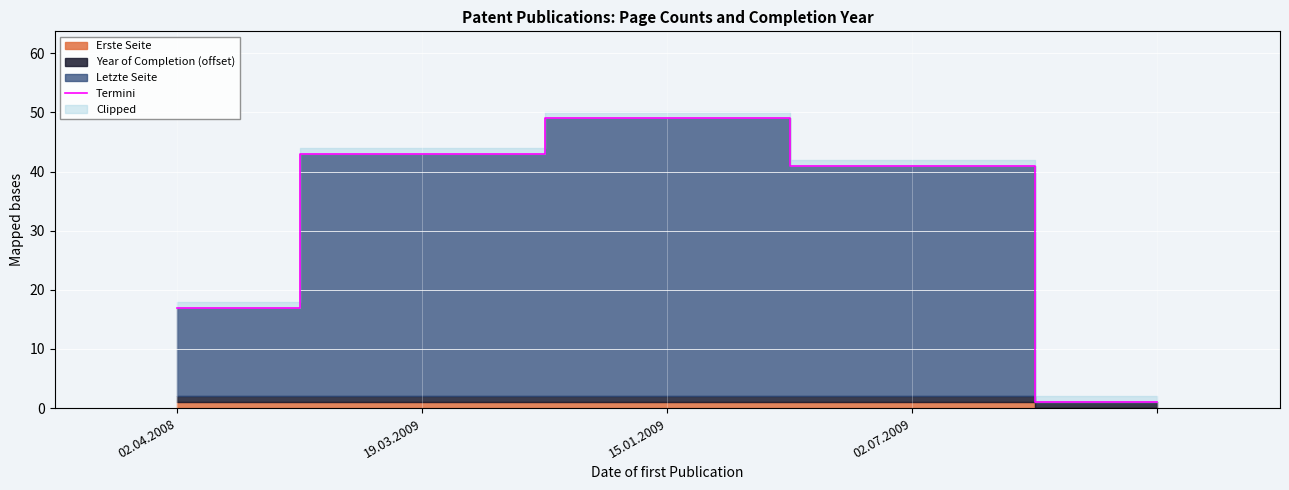

Reading right to left, what are all the values shown in this chart?

1	41	49	43	17